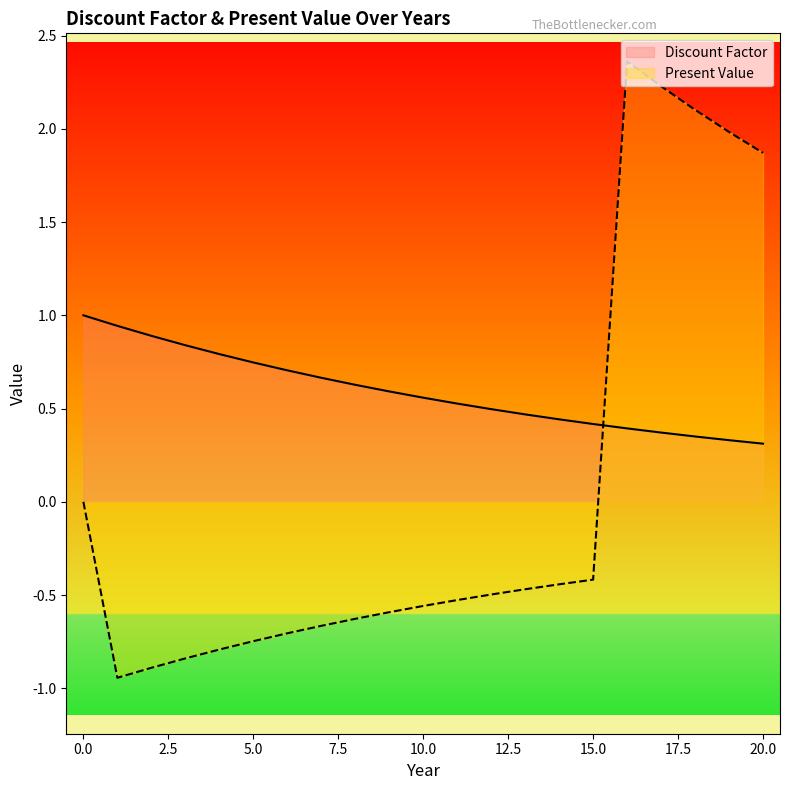

Rank the series by their maximum value, from highest to lowest.

Present Value, Discount Factor